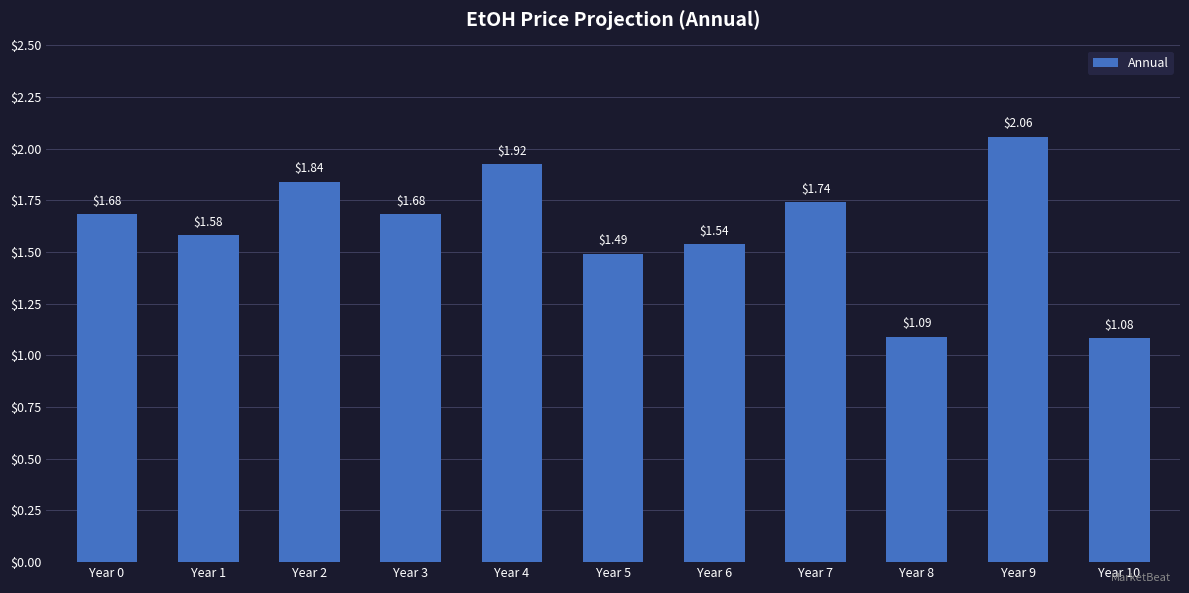

Which has a higher value, Year 8 or Year 3?

Year 3